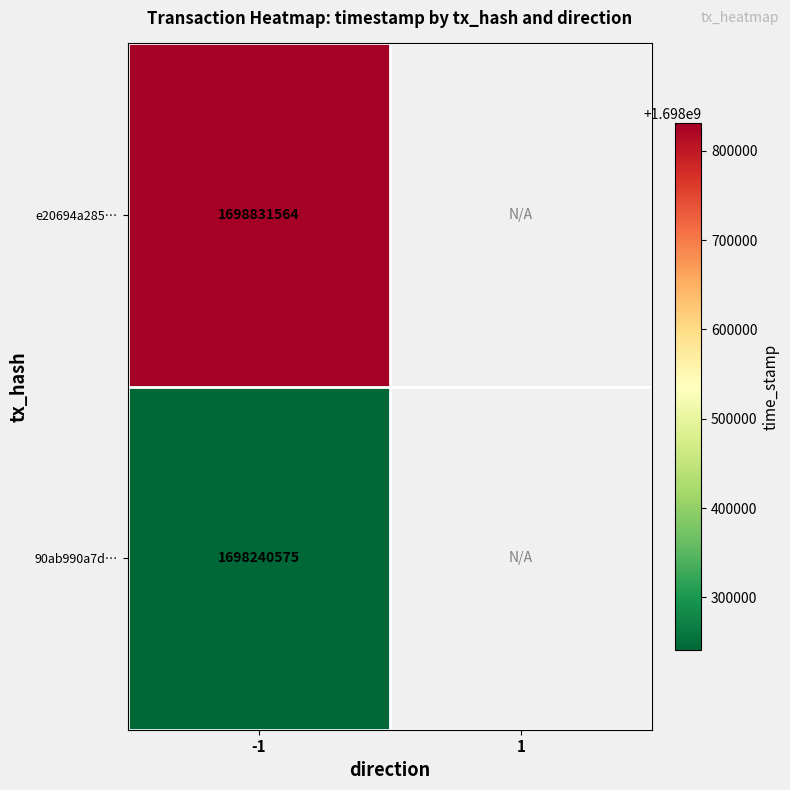

At how many categories does at least one series exceed 1698562018?

1